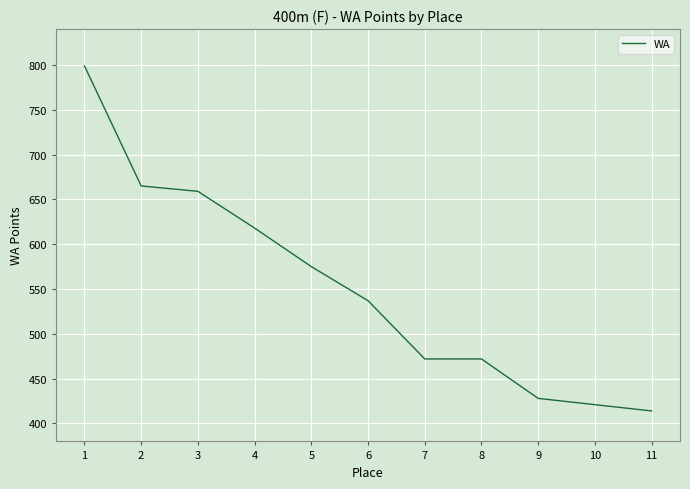

At which label is the value closest to 606?

4